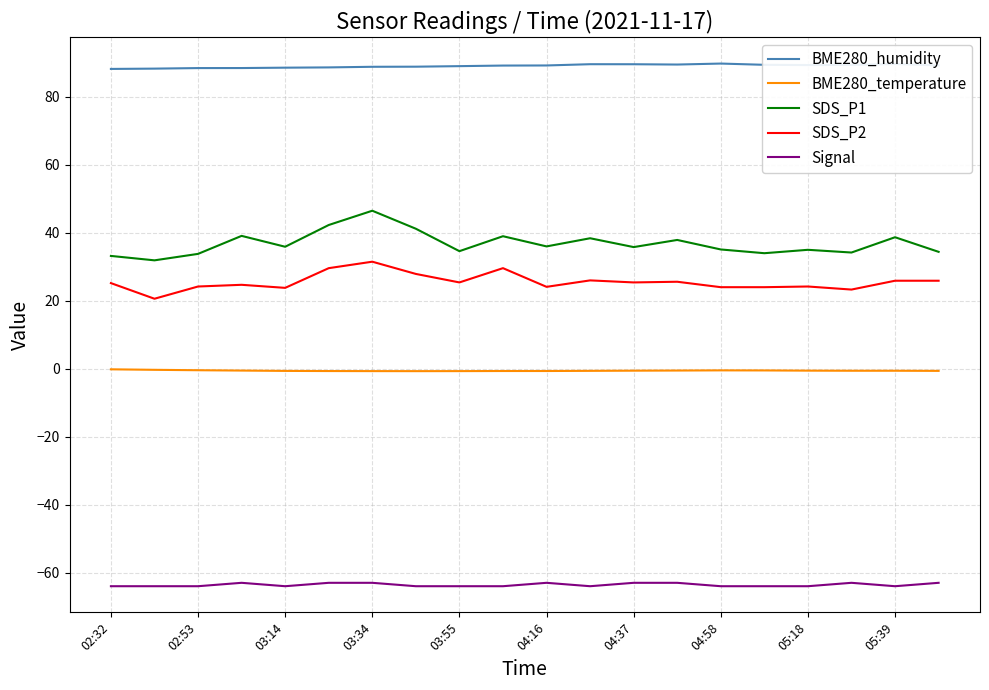

List the series in order of their peak value, highest first.

BME280_humidity, SDS_P1, SDS_P2, BME280_temperature, Signal